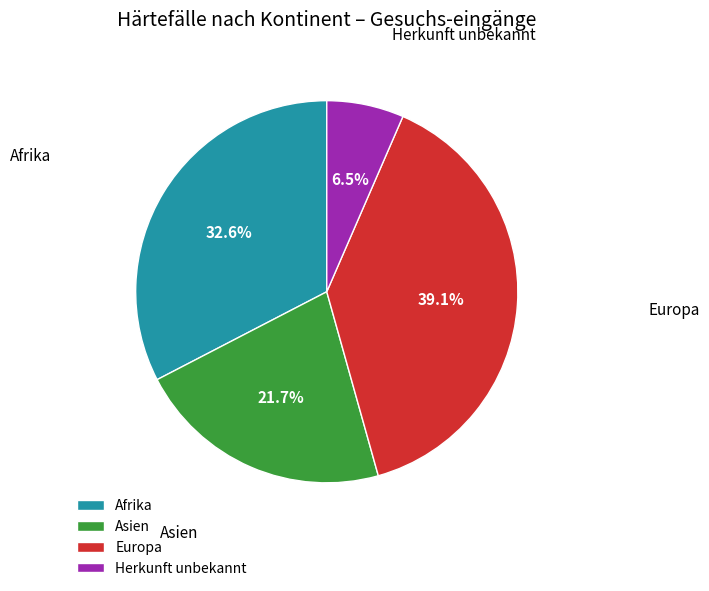

What percentage is the Afrika slice, to the nearest percent?

33%